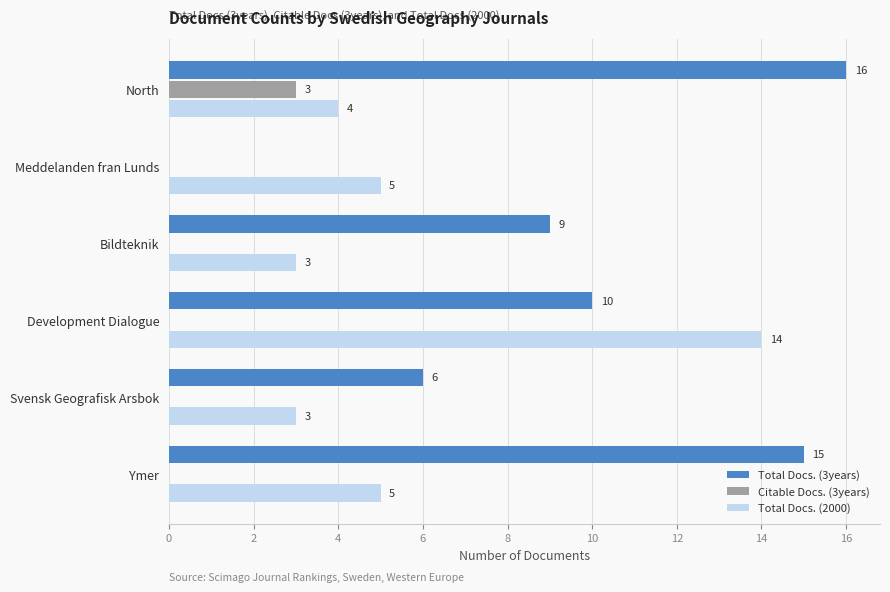

What is the sum of the Total Docs. (3years) values at Ymer and Development Dialogue?

25